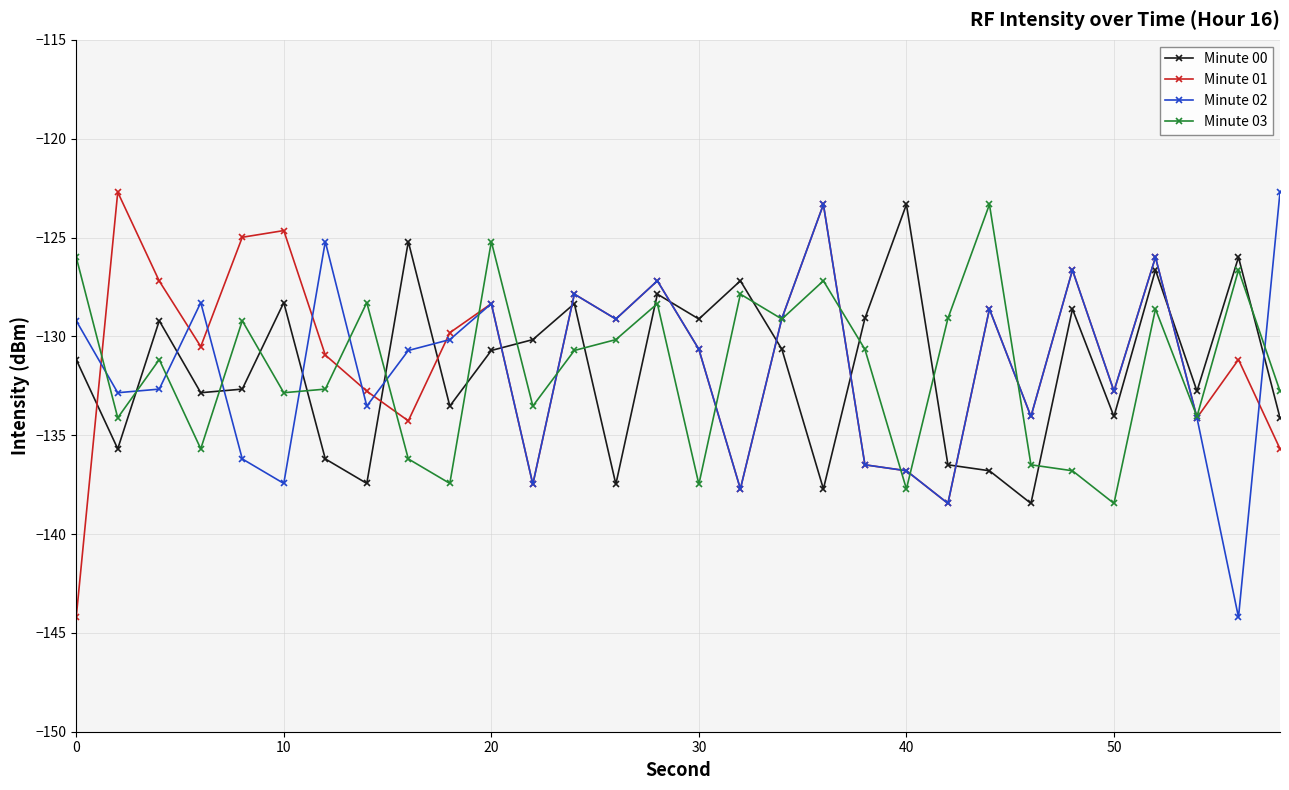

How many times do Minute 03 and Minute 00 cross each other?

14